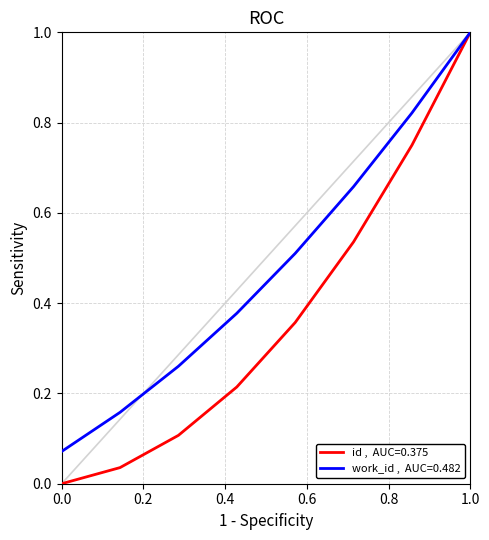

What is the greatest value displayed?

1.0